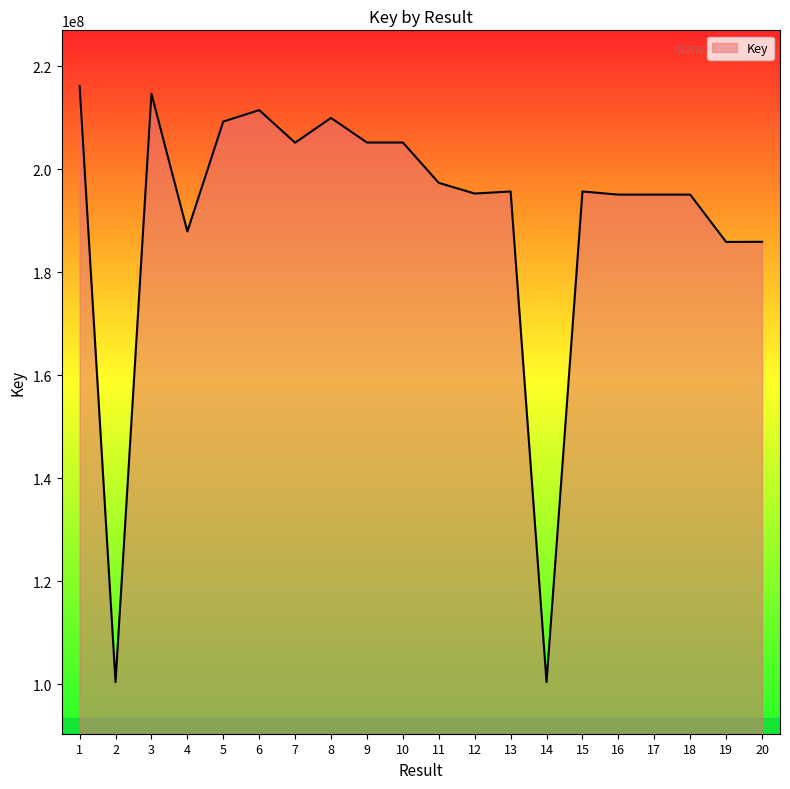

What is the sum of the values at 20 and 1?

402151373